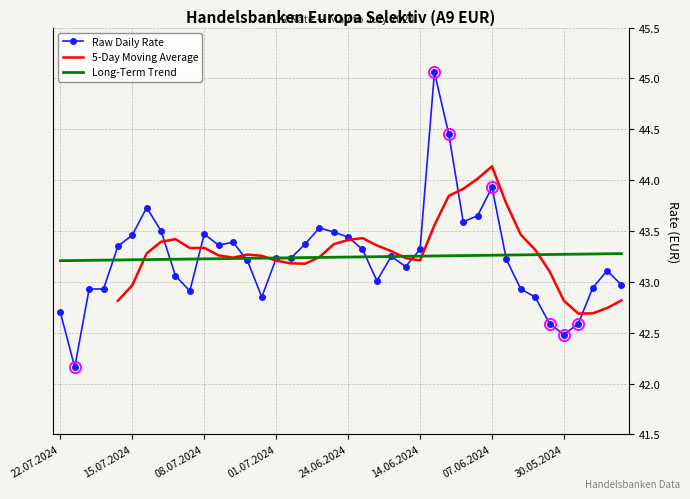

True or false: the data shows 72.8 at 16.07.2024.

False